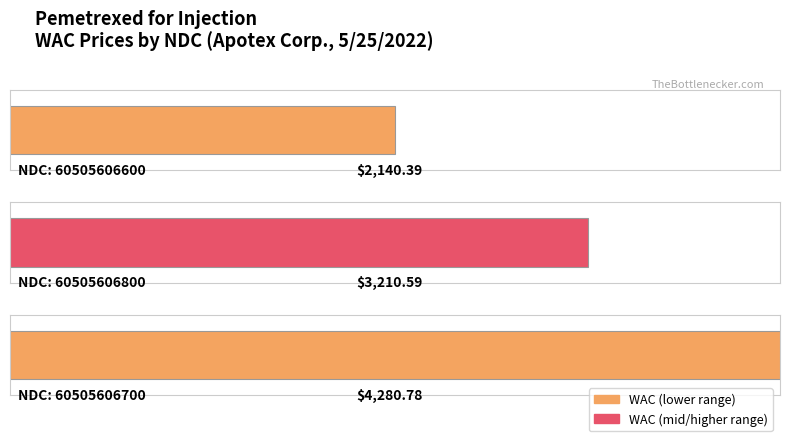

The value at 60505606600 is 696.7. True or false?

False